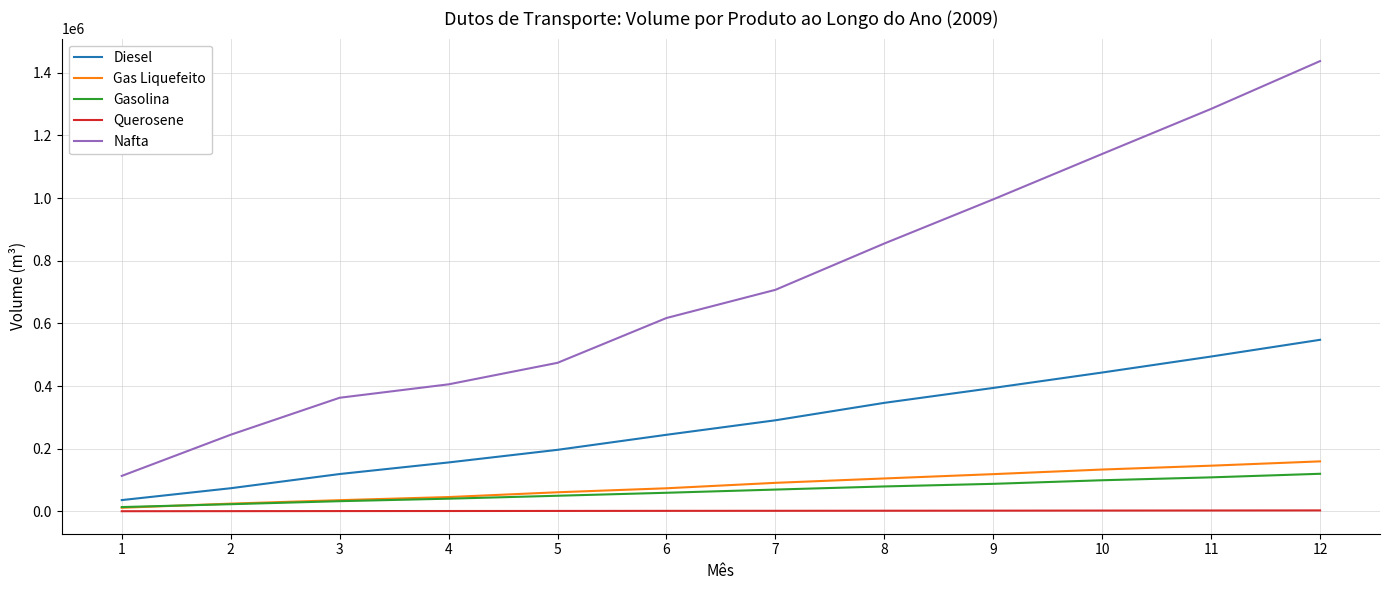

Read the Gas Liquefeito value at 3, to the nearest 100.

35600